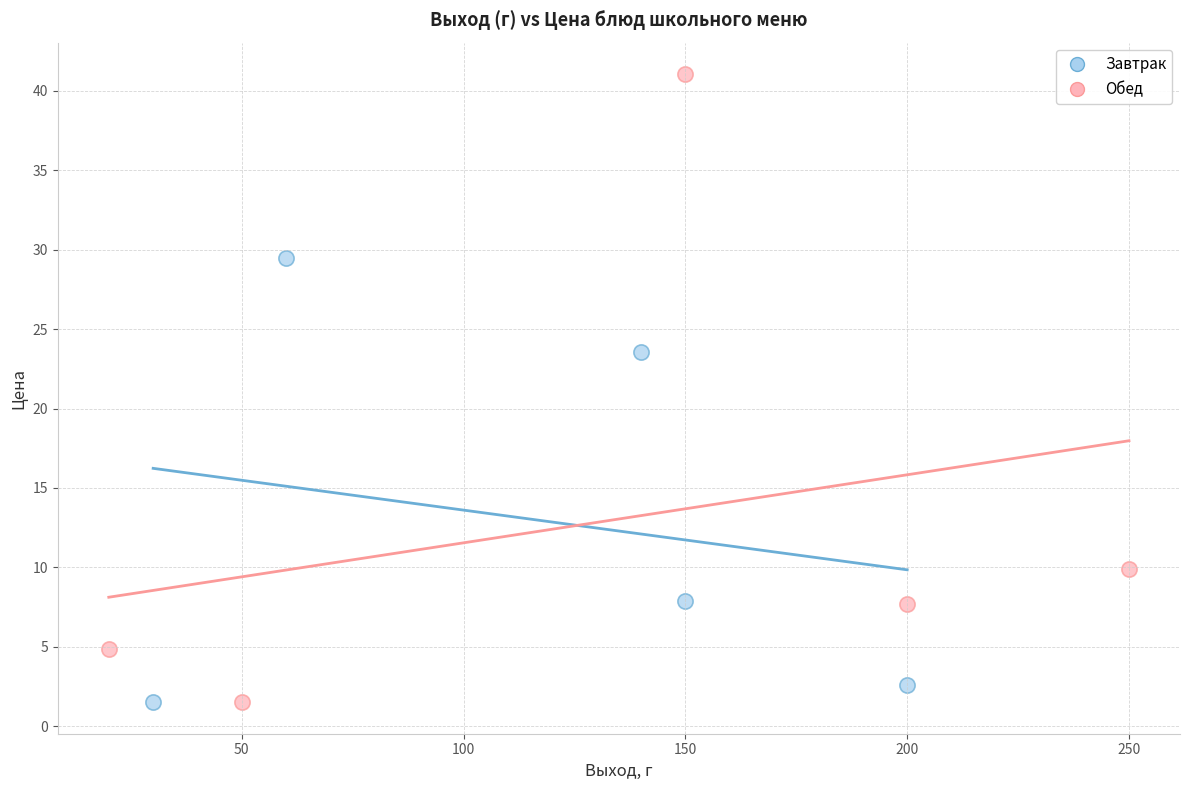

Which series reaches the maximum Y coordinate?

Обед